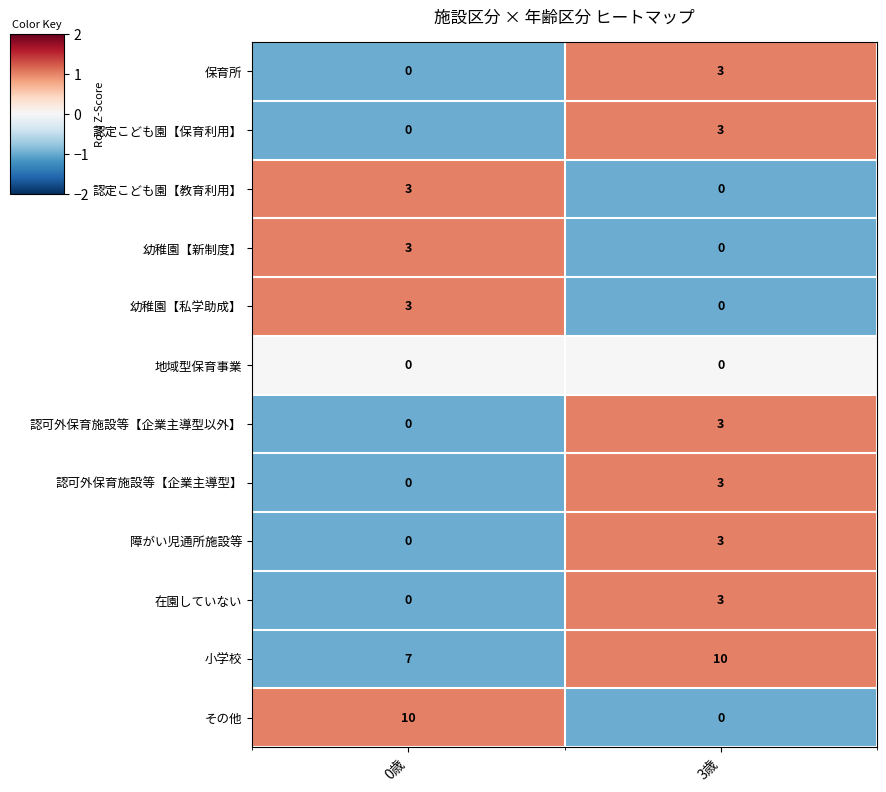

At which category is the sum across all series the highest?

3歳